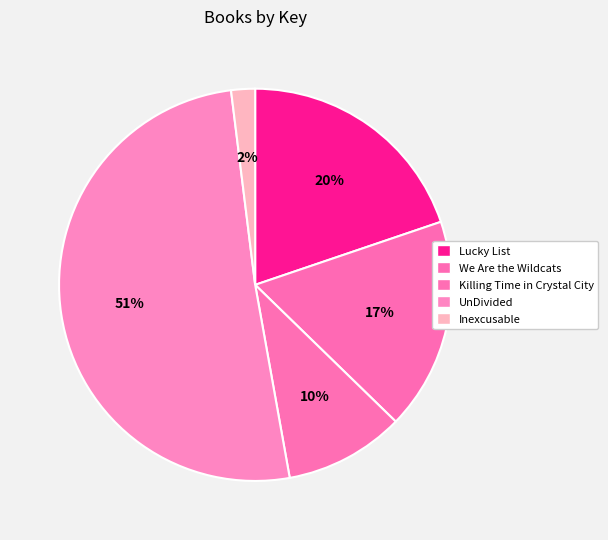

Does any single category account for the majority?

Yes